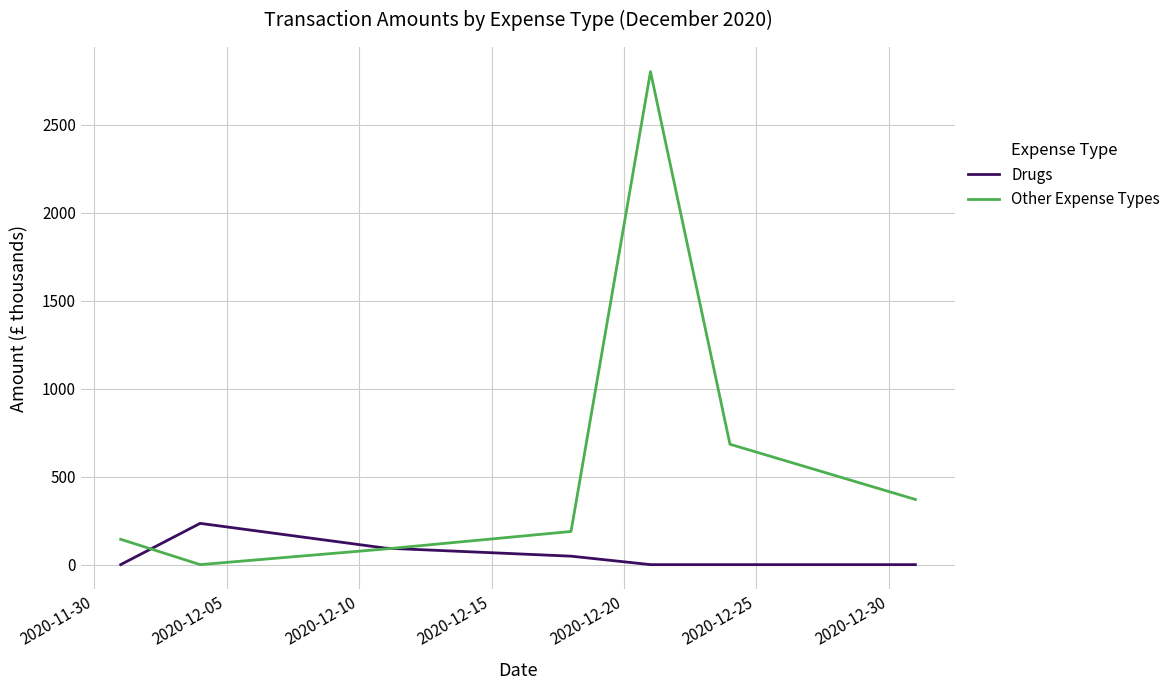

Which series has the largest range (max minus min)?

Other Expense Types